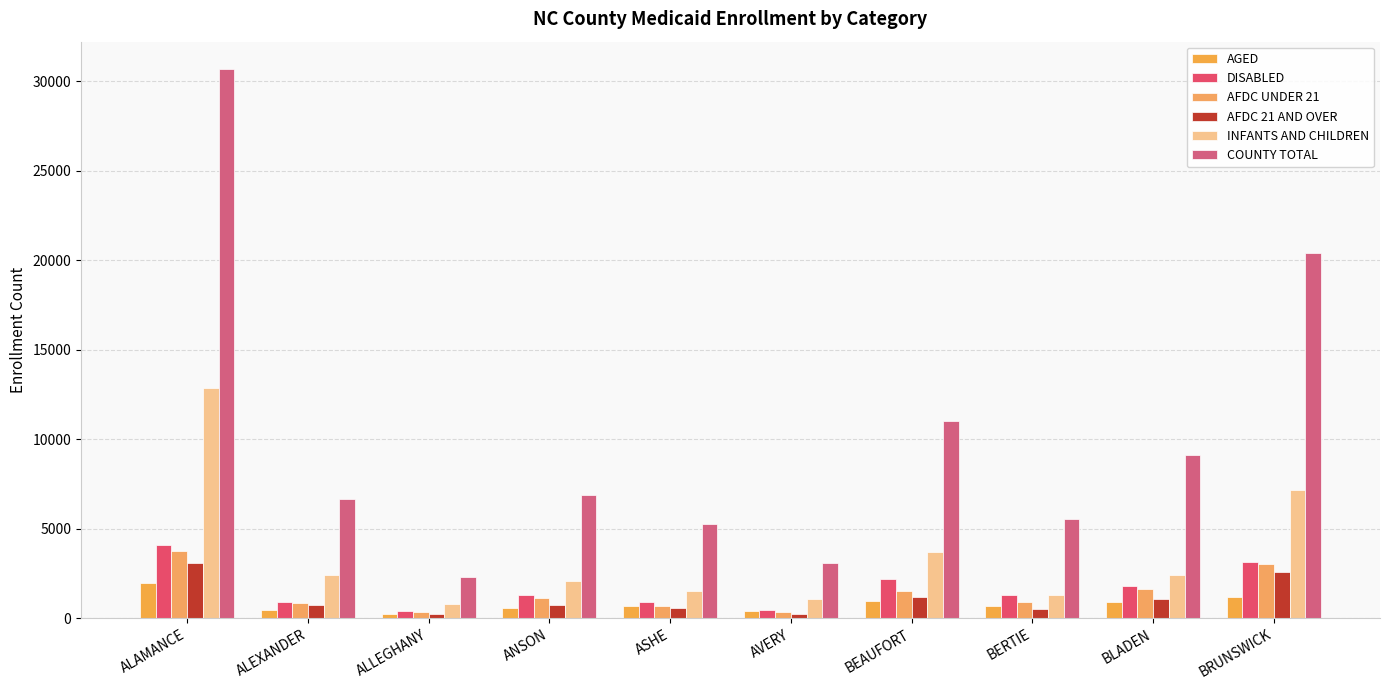

Which series has the largest total across all categories?

COUNTY TOTAL